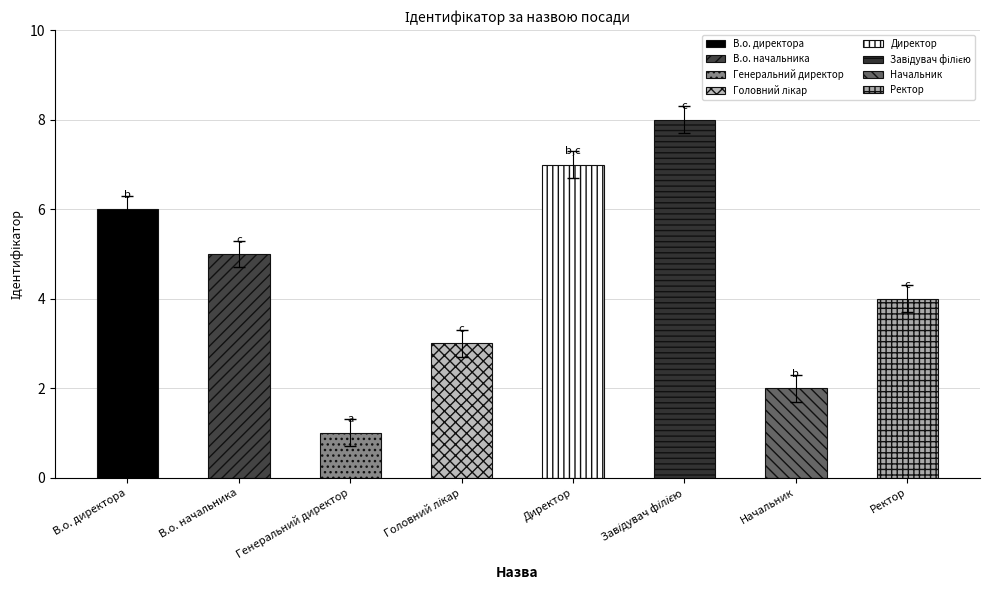

The value at Завідувач філією is 8. True or false?

True